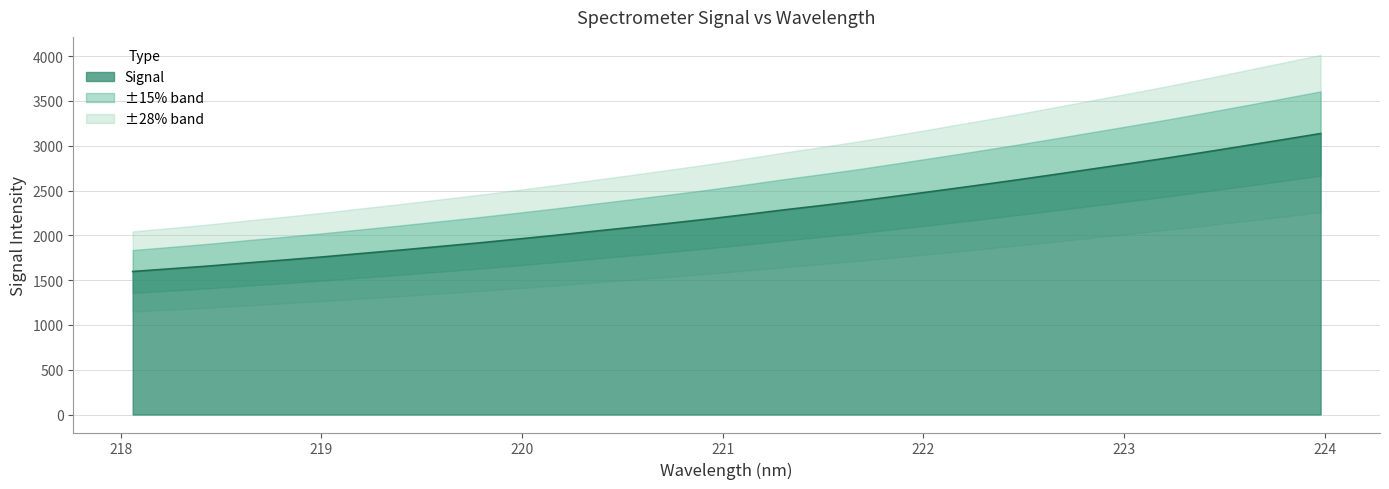

How many data points are less than 2232?

16